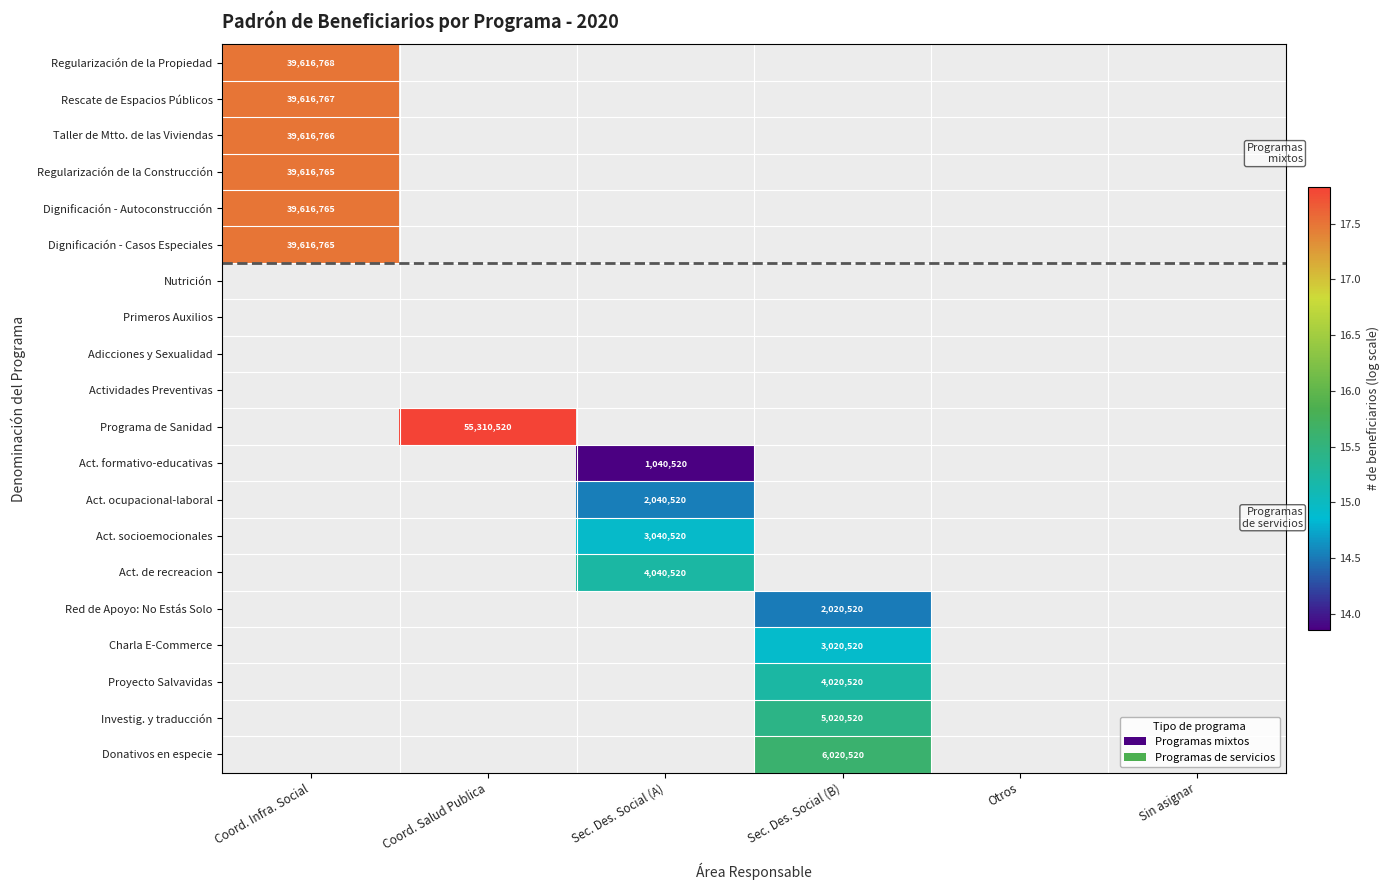

At which category is the sum across all series the highest?

Coord. Infra. Social